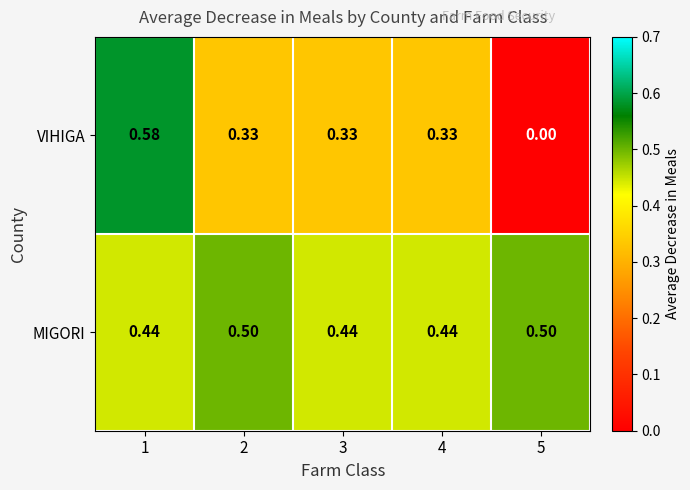

At which category is the sum across all series the highest?

1